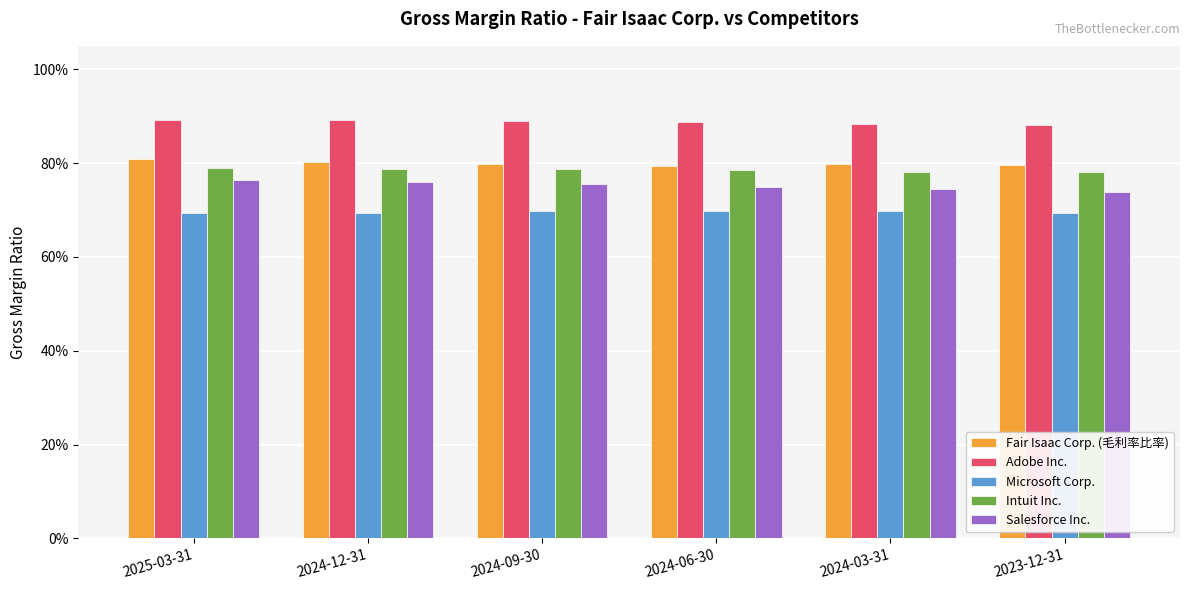

Reading left to right, what are all the values shown in this chart?

Fair Isaac Corp. (毛利率比率): 0.8	0.8	0.8	0.8	0.8	0.8
Adobe Inc.: 0.9	0.9	0.9	0.9	0.9	0.9
Microsoft Corp.: 0.7	0.7	0.7	0.7	0.7	0.7
Intuit Inc.: 0.8	0.8	0.8	0.8	0.8	0.8
Salesforce Inc.: 0.8	0.8	0.8	0.7	0.7	0.7